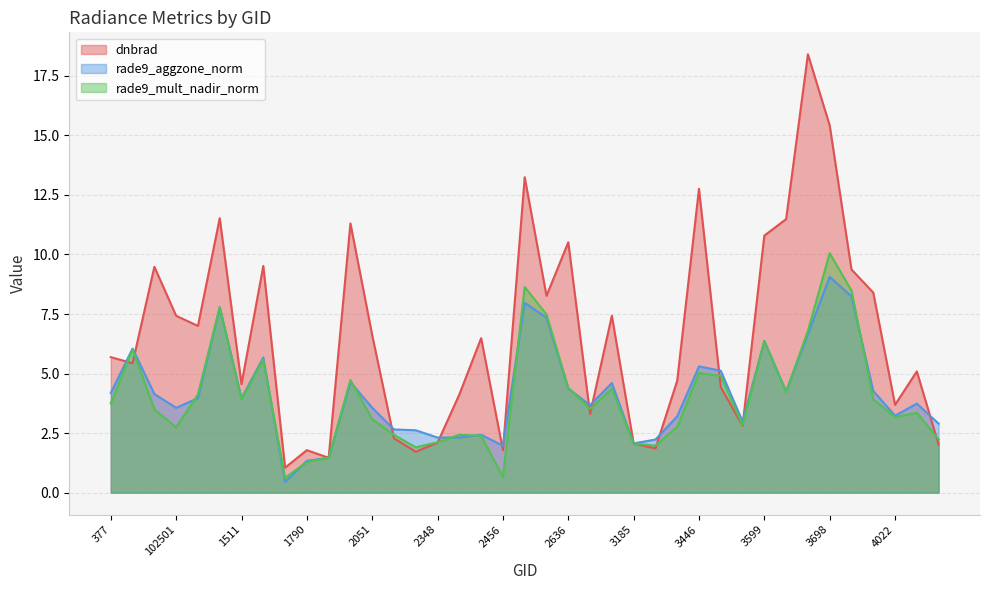

Where is the first local maximum for rade9_aggzone_norm?

413